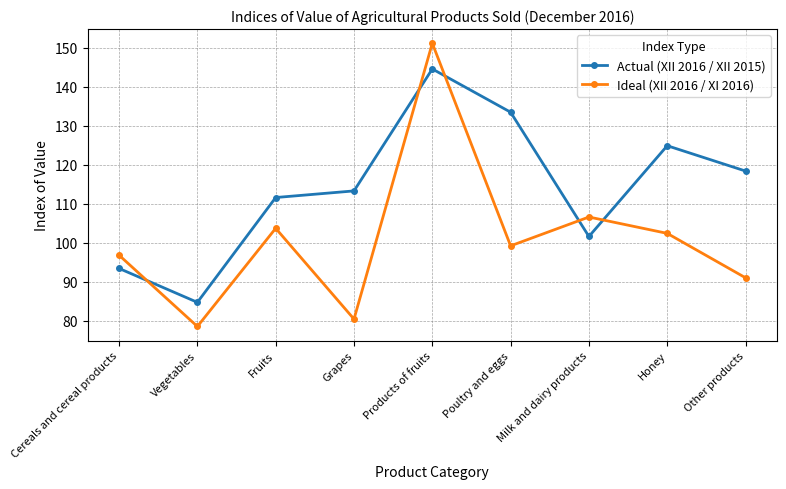

What is the difference between the highest and lowest values at Honey?

22.5